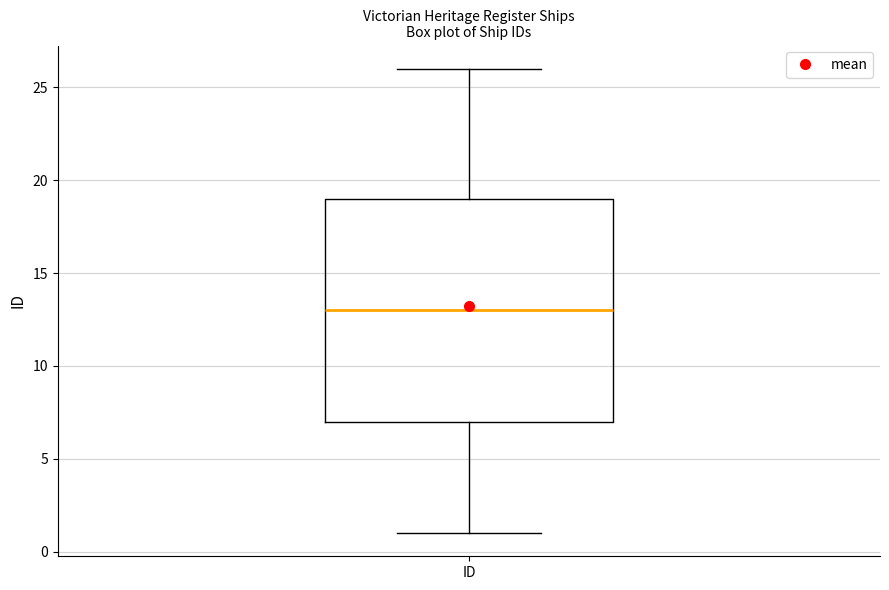

Where does the median line of the box for ID sit on the y-axis? The values are not printed on the chart, so give them approximately, as read against the axis.

13